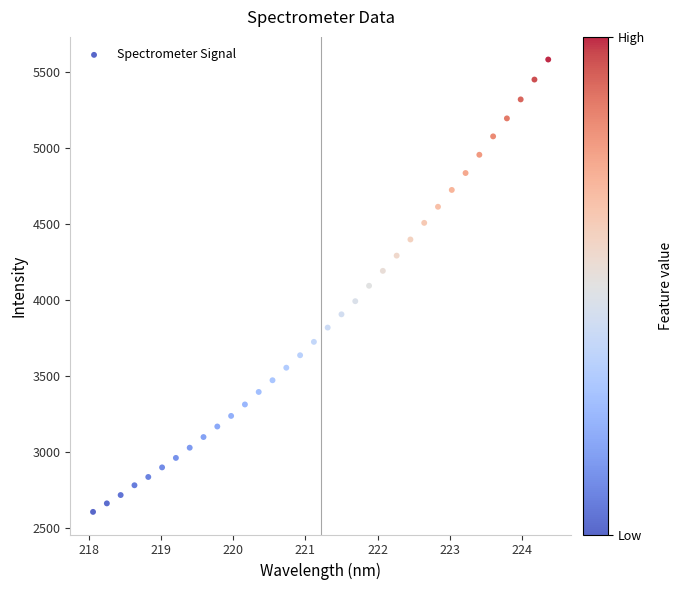

What is the range of Y values (max minus min)?

2973.4